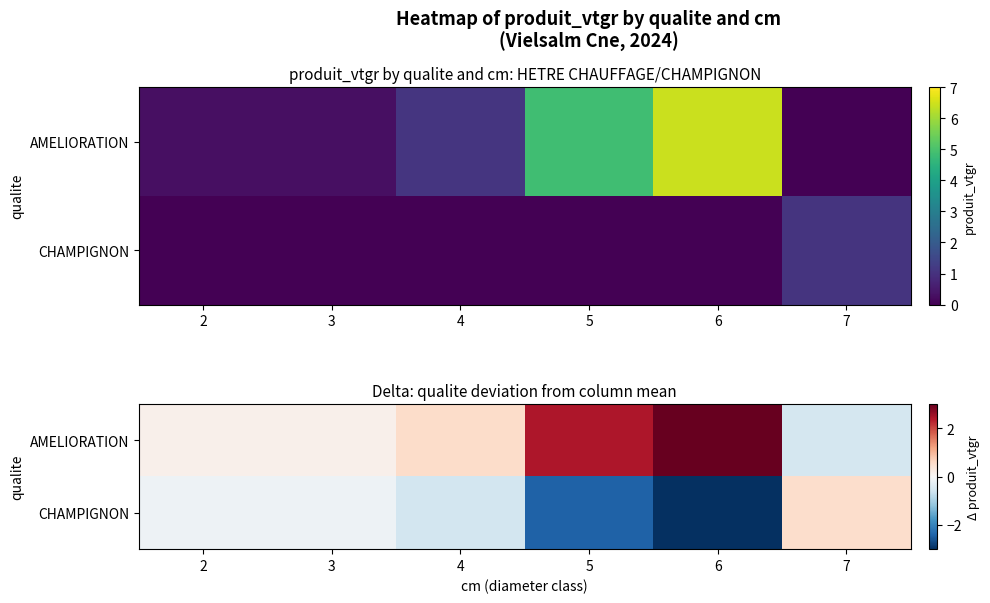

Which has a higher value, 6 or 2?

6